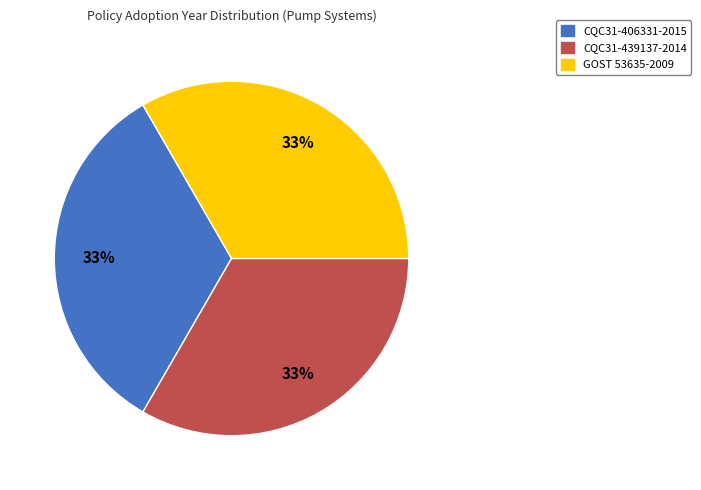

How many segments does this pie chart have?

3